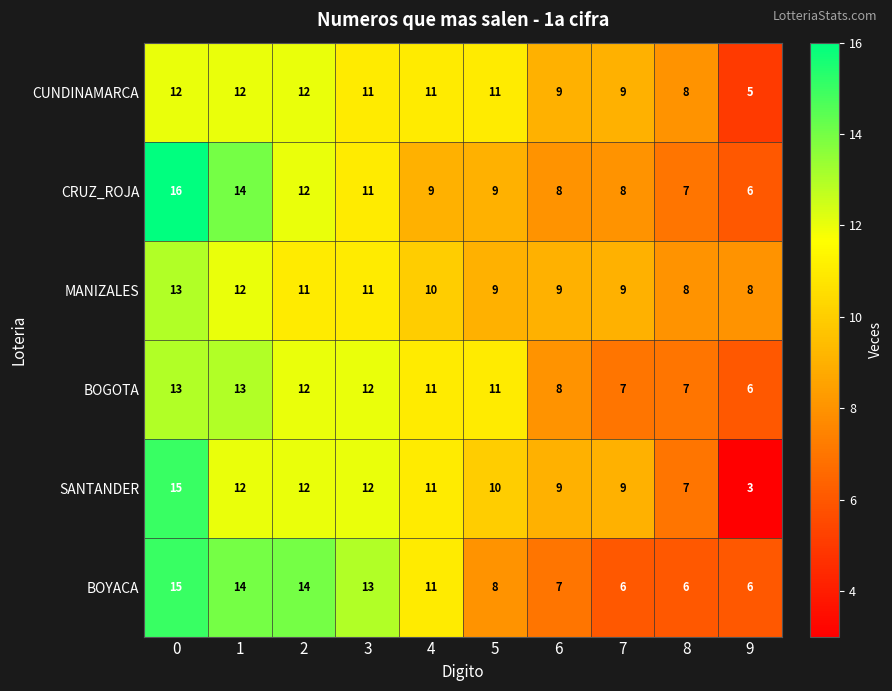

What is the sum of the BOGOTA values at 6 and 0?

21